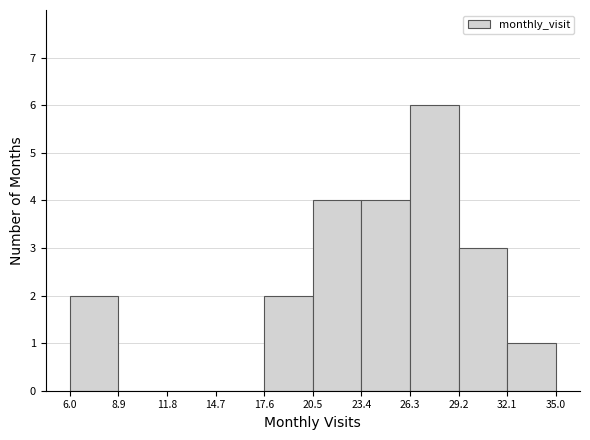

Which range on the x-axis has the tallest bar?

26.3 to 29.2